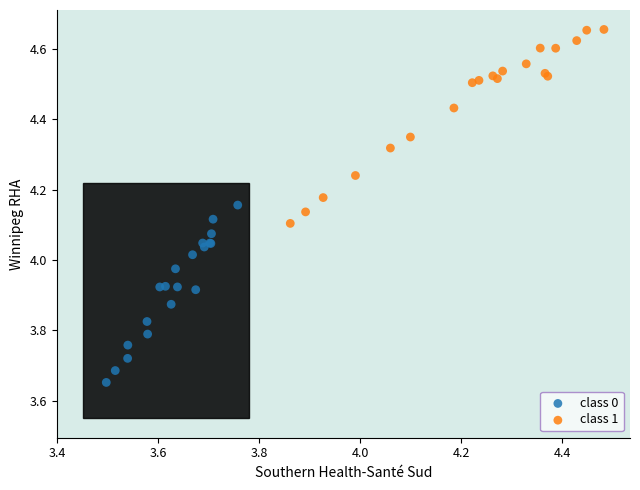

Which series contains the highest Y value?

class 1